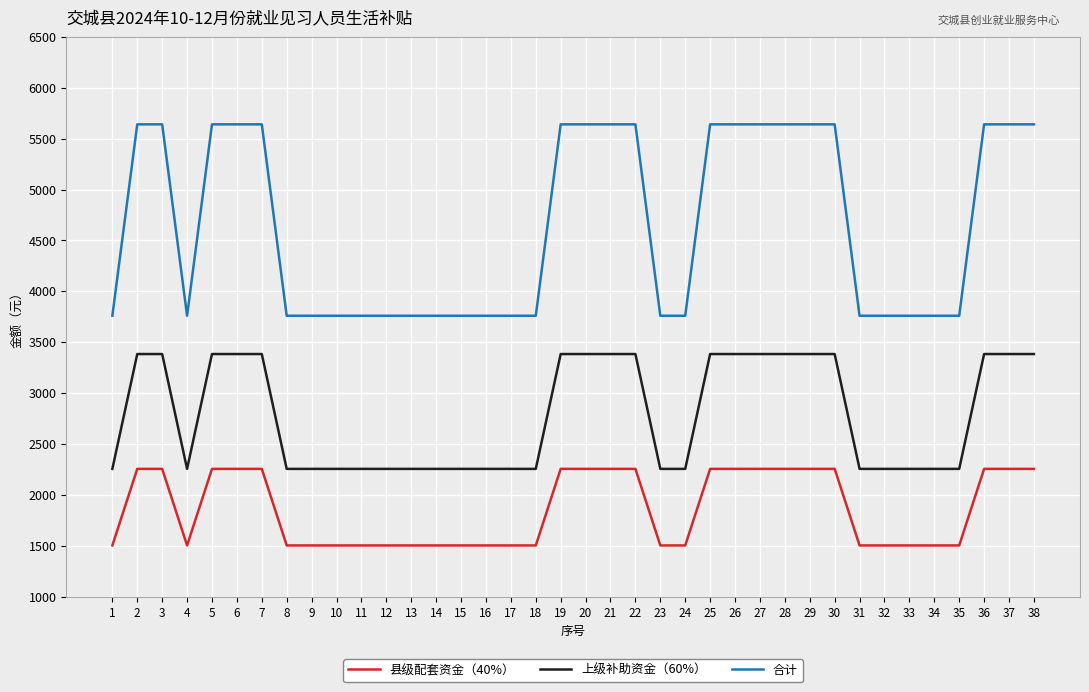

What is the difference between the 上级补助资金（60%） values at 32 and 2?

1128